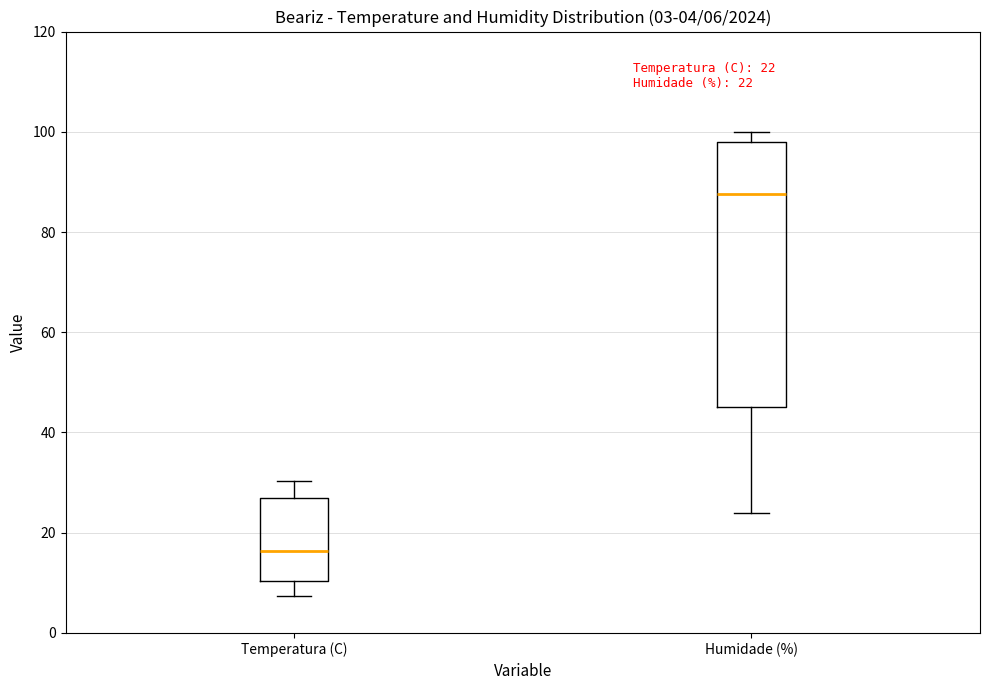

Which box is the tallest, from its lower edge to its upper edge?

Humidade (%)